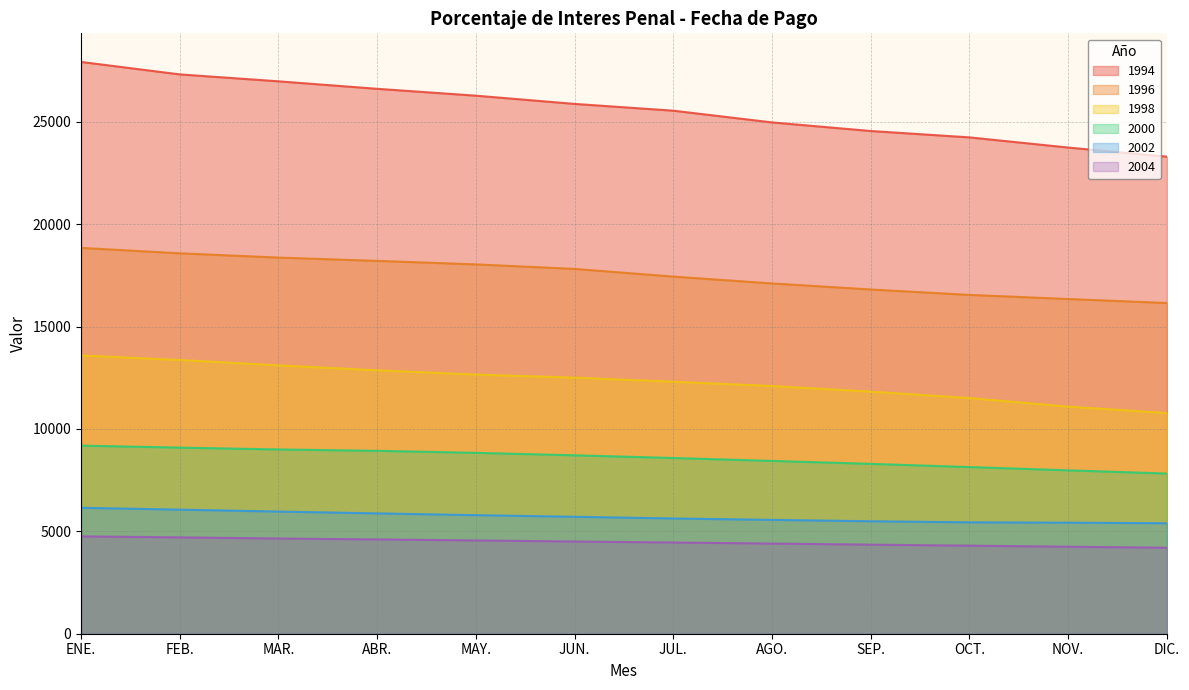

What is the average value of the 1998 series?

12305.1